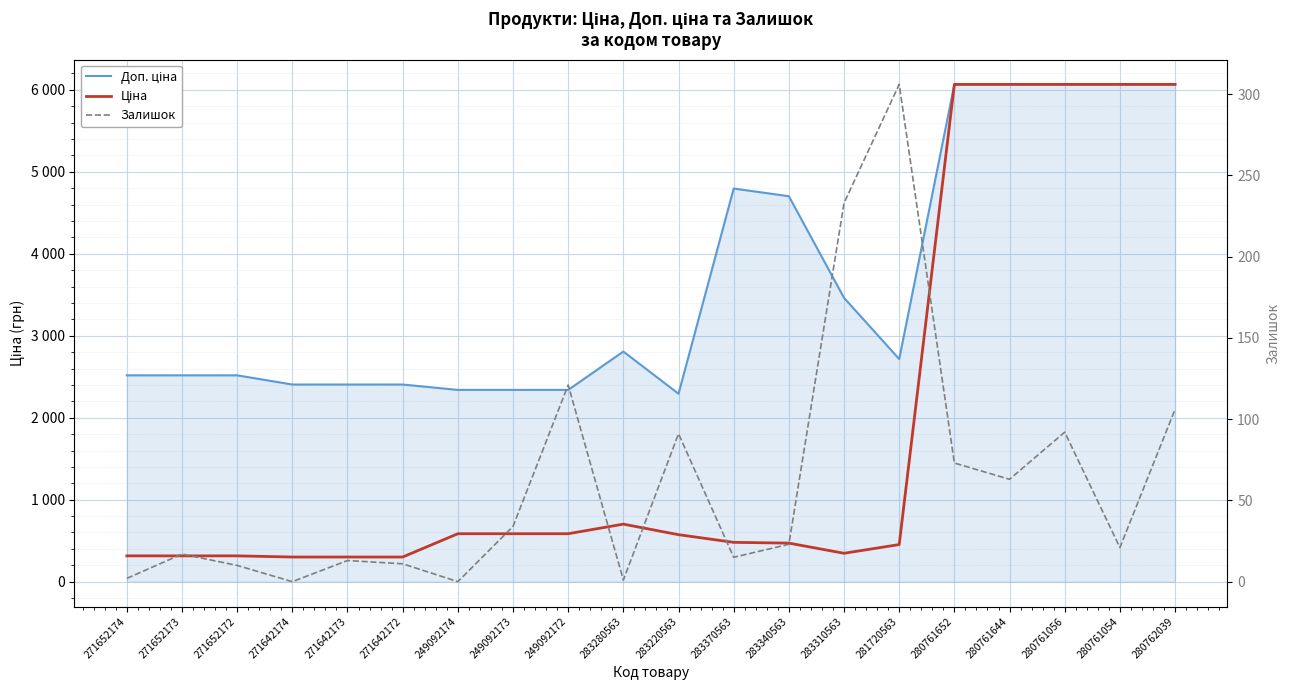

What are all the series names shown in the legend?

Доп. ціна, Ціна, Залишок